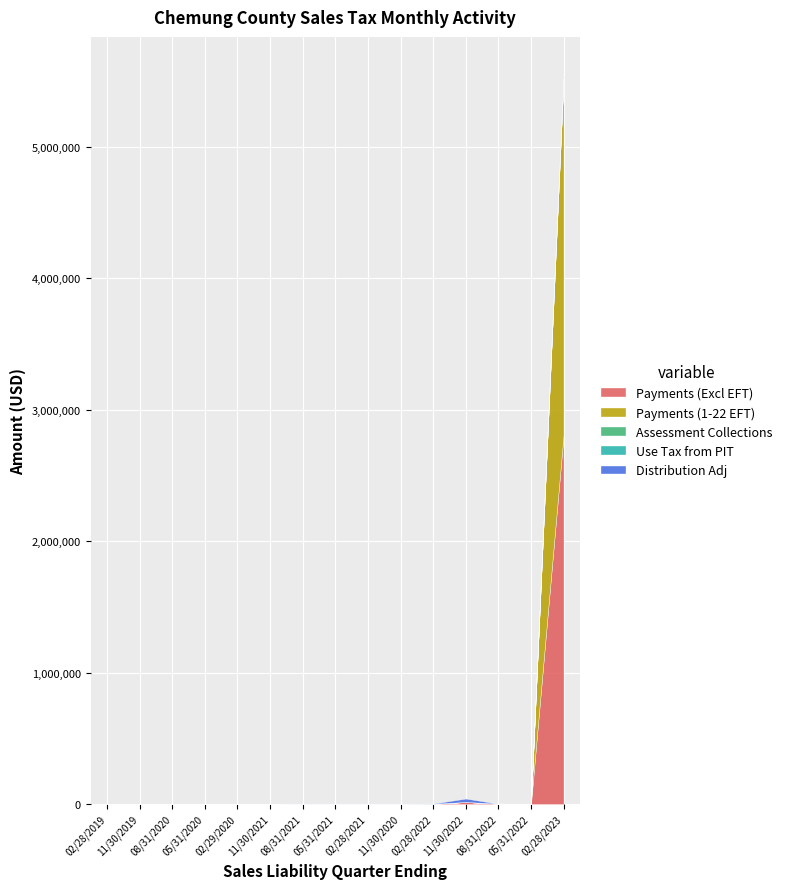

What are all the series names shown in the legend?

Payments (Excl EFT), Payments (1-22 EFT), Assessment Collections, Use Tax from PIT, Distribution Adj